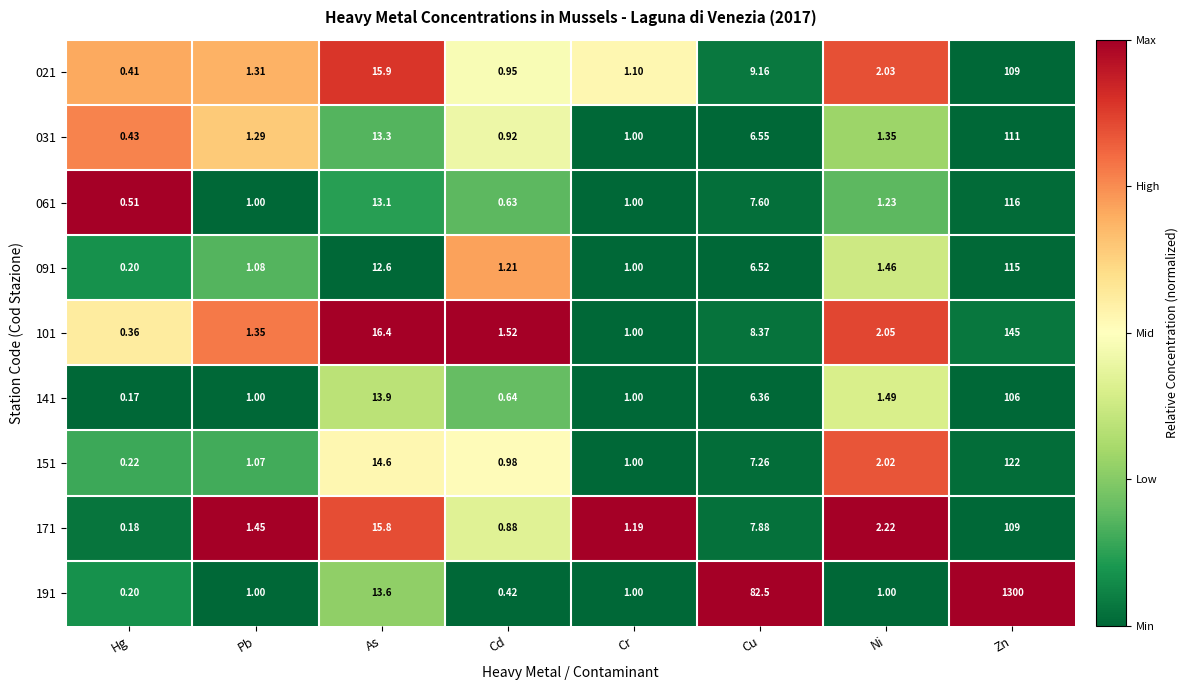

Is the value of 171 at Hg greater than the value of 091 at Zn?

No